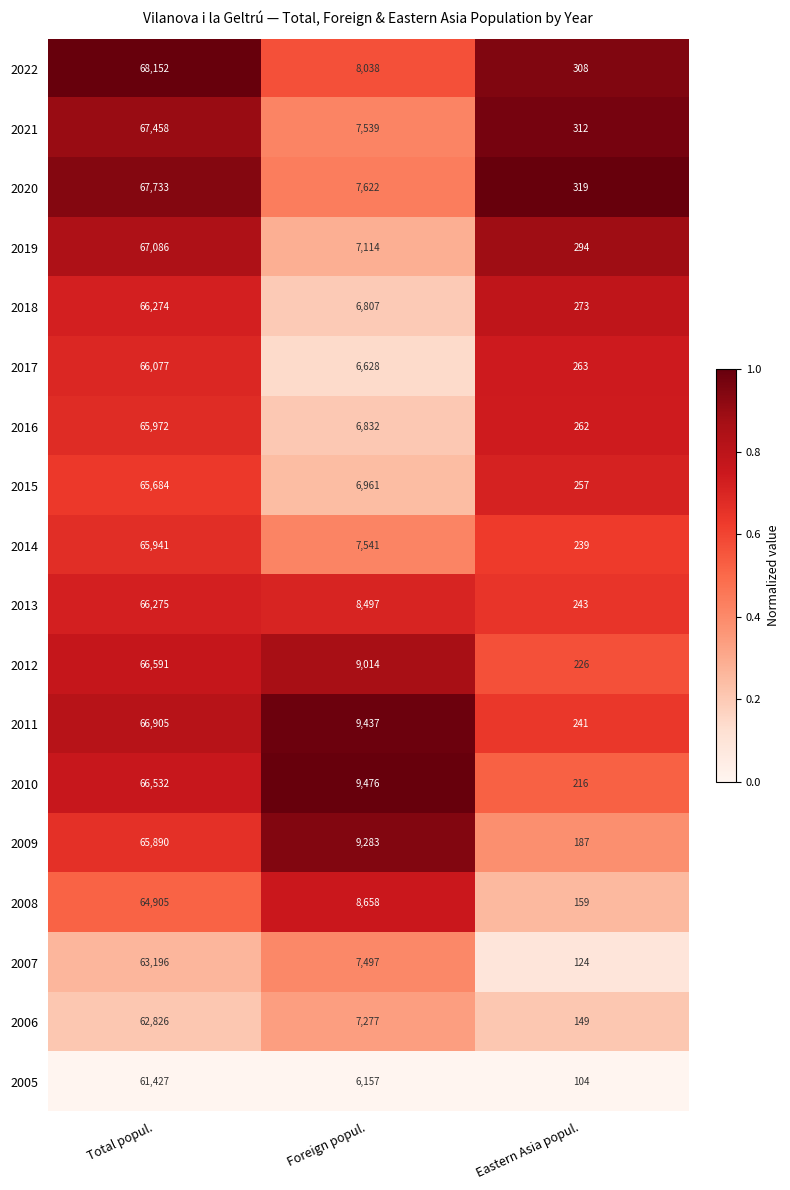

What is the difference between the maximum and minimum values in the 2022 series?

67844